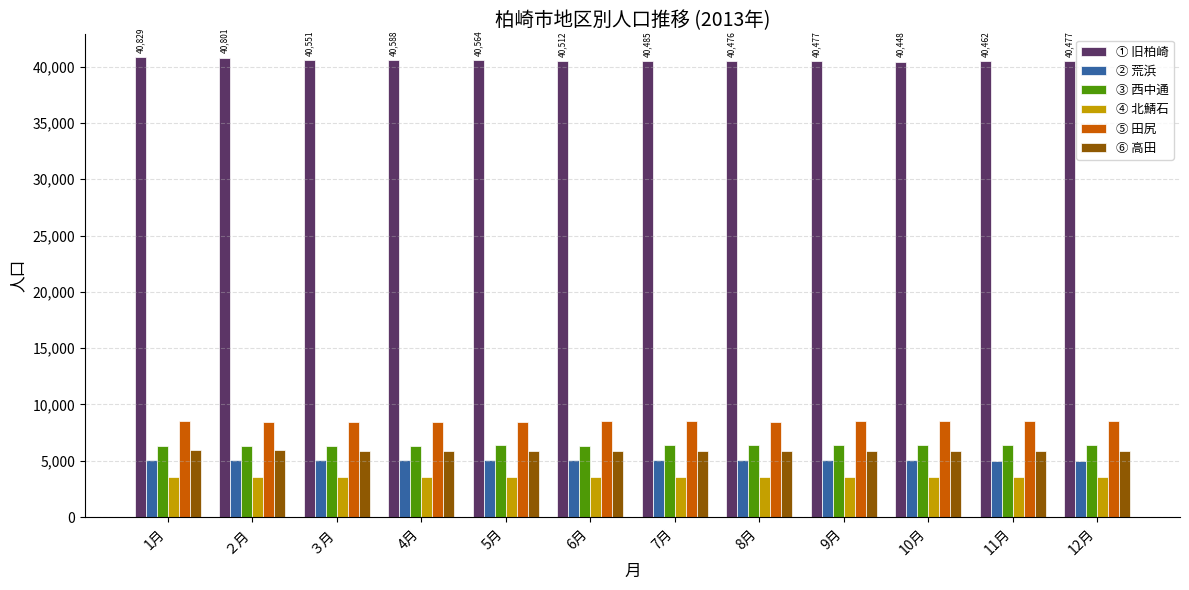

What is the sum of all ③ 西中通 values?

76313